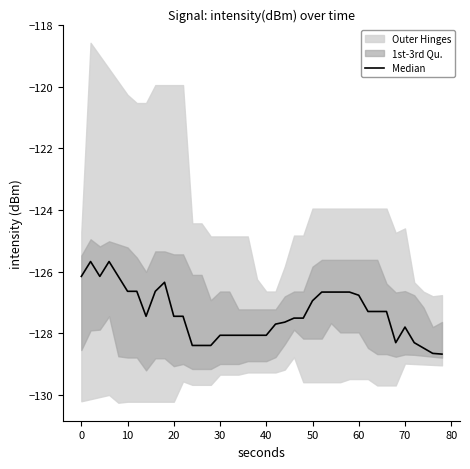

Reading left to right, what are all the values shown in this chart?

-126.2	-125.7	-126.2	-125.7	-126.2	-126.6	-126.6	-127.4	-126.6	-126.3	-127.4	-127.4	-128.4	-128.4	-128.4	-128.1	-128.1	-128.1	-128.1	-128.1	-128.1	-127.7	-127.6	-127.5	-127.5	-126.9	-126.7	-126.7	-126.7	-126.7	-126.8	-127.3	-127.3	-127.3	-128.3	-127.8	-128.3	-128.5	-128.7	-128.7